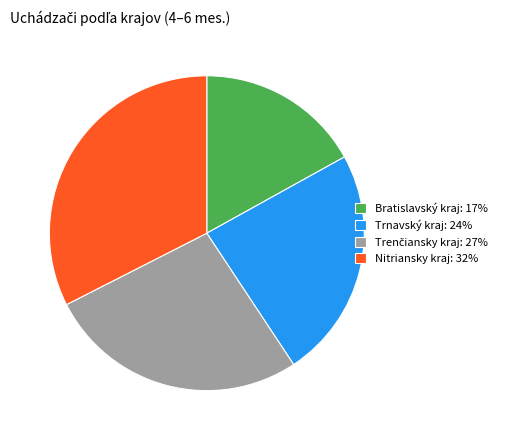

Does any single category account for the majority?

No